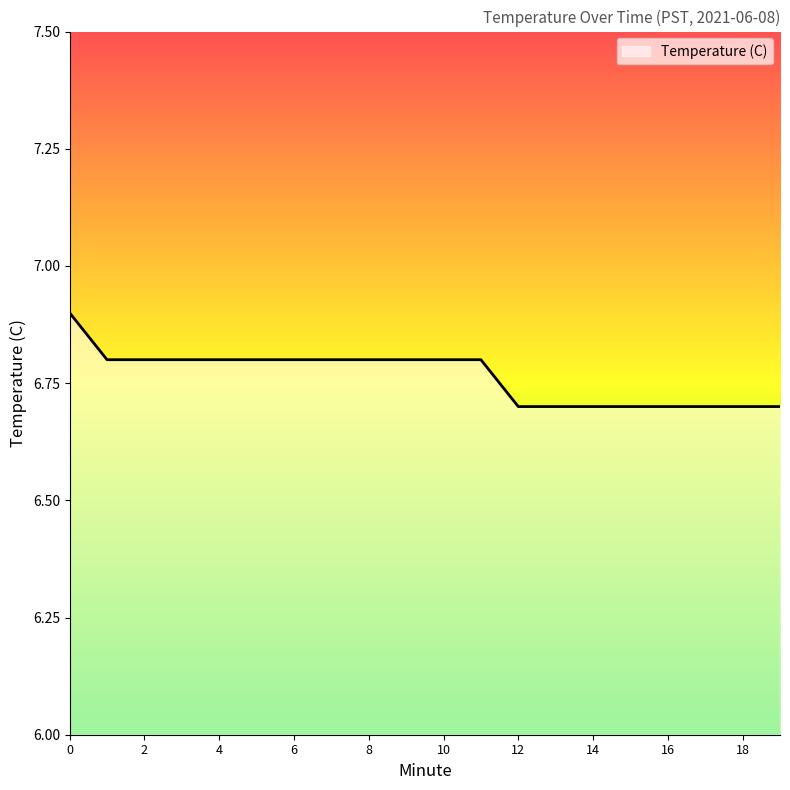

Reading left to right, transcribe all the data shown in this chart.

6.9	6.8	6.8	6.8	6.8	6.8	6.8	6.8	6.8	6.8	6.8	6.8	6.7	6.7	6.7	6.7	6.7	6.7	6.7	6.7